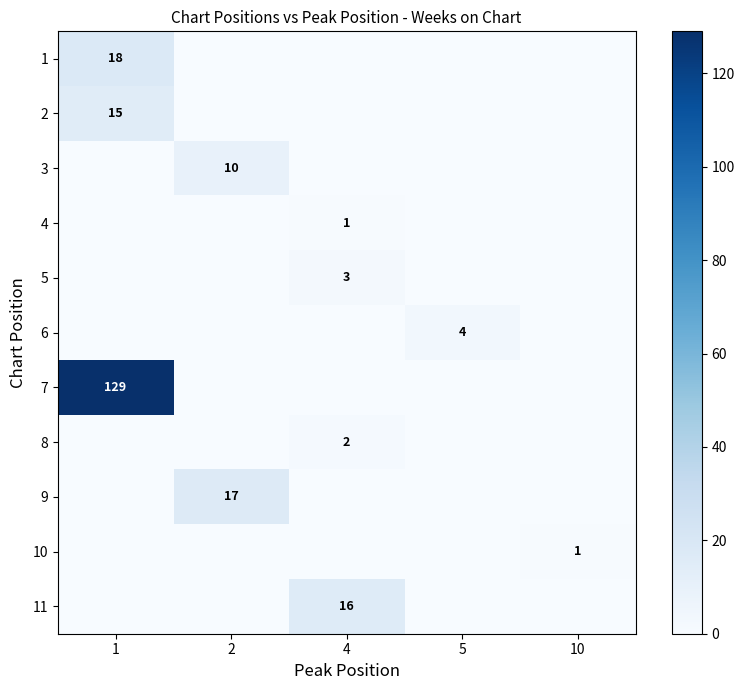

Is it true that 2 equals 15 at 1?

True